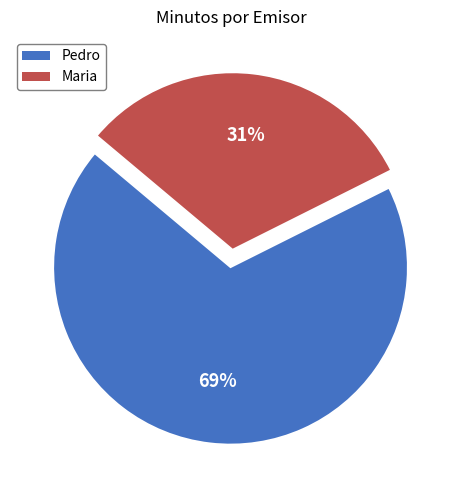

To the nearest percent, what is the average slice percentage?

50%